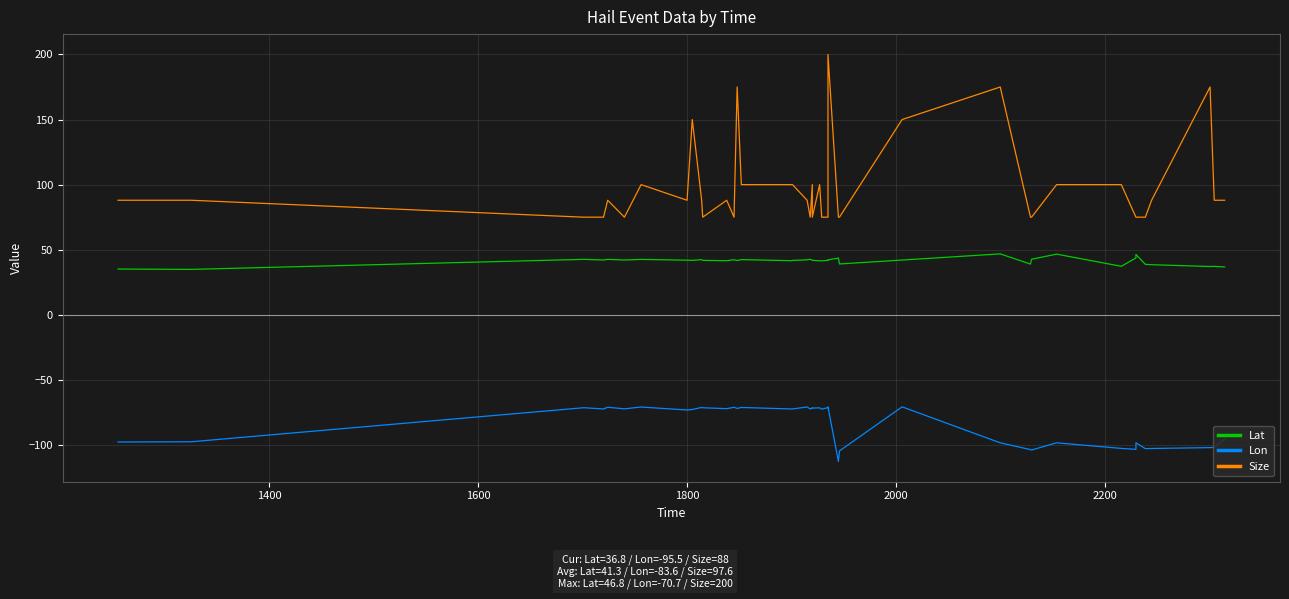

What is the highest value of the Size series?

200.0